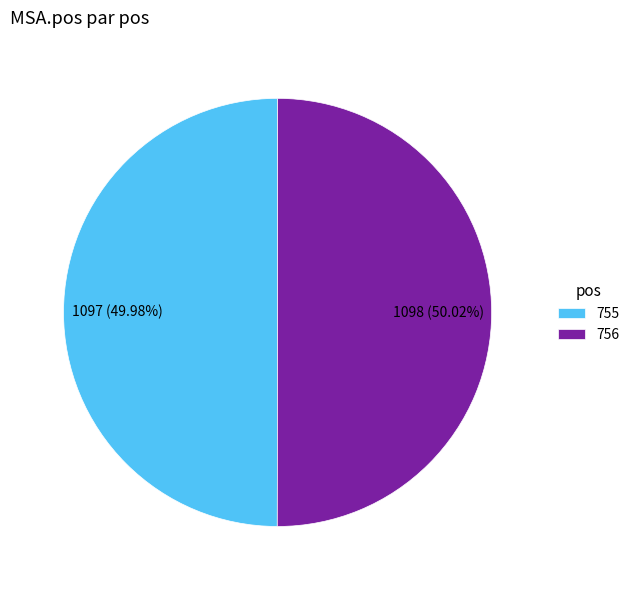

To the nearest percent, what percentage of the pie is 755?

50%